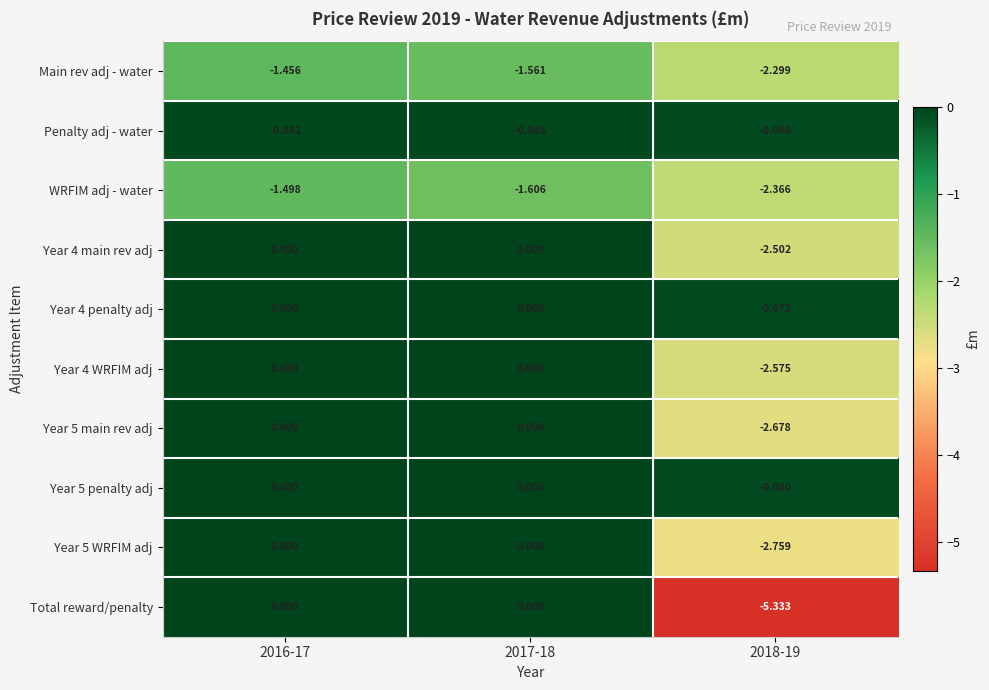

Between 2016-17 and 2017-18, which series saw the biggest shift?

WRFIM adj - water